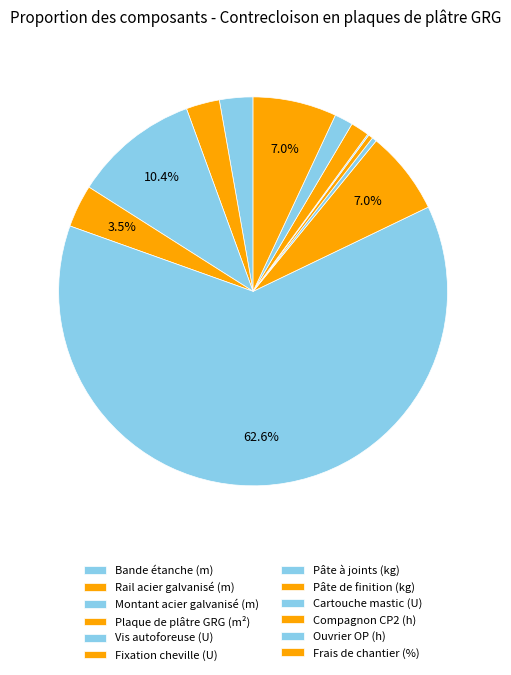

To the nearest percent, what is the combined percentage of Pâte de finition (kg) and Vis autoforeuse (U)?

63%